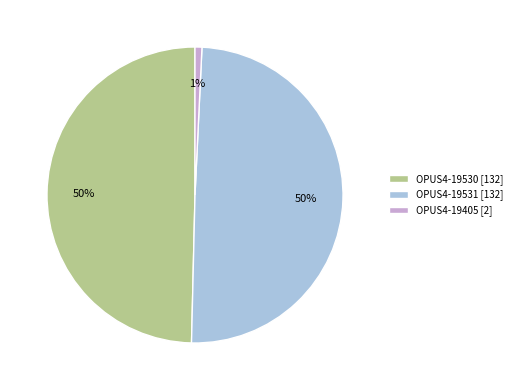

Between OPUS4-19530 [132] and OPUS4-19405 [2], which is larger?

OPUS4-19530 [132]